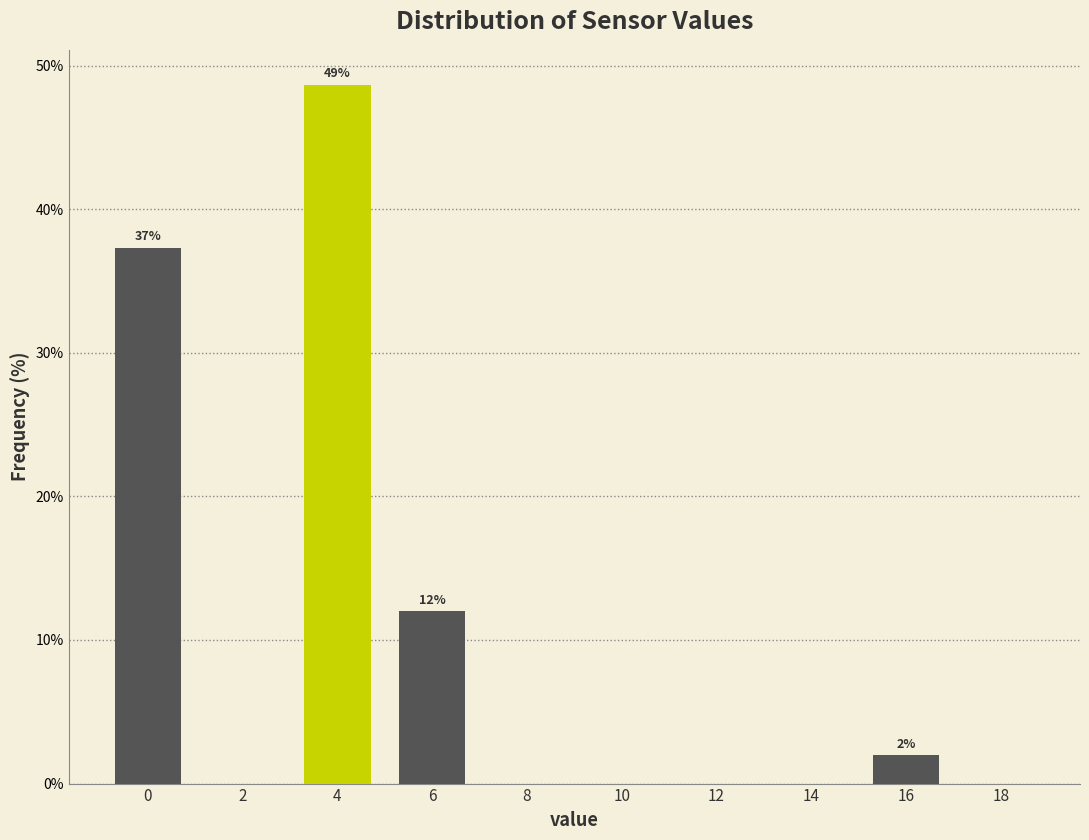

Reading left to right, extract all data points from this chart.

0=37.3	2=0.0	4=48.7	6=12.0	8=0.0	10=0.0	12=0.0	14=0.0	16=2.0	18=0.0